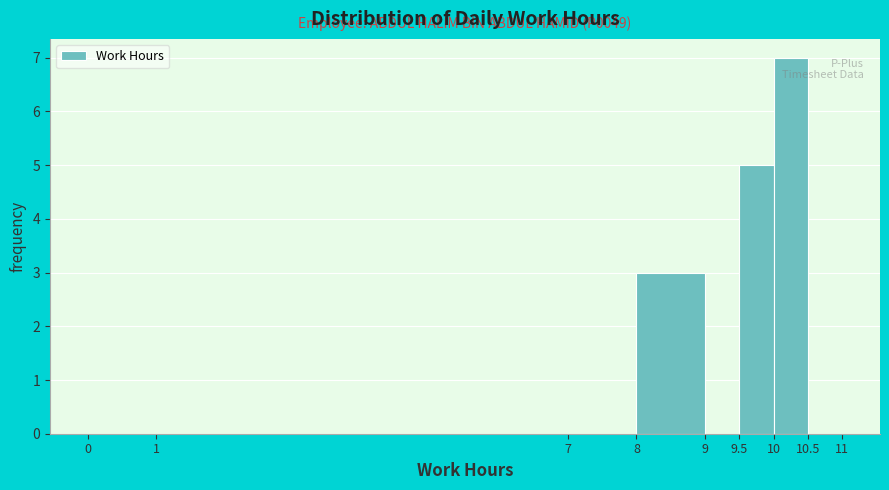

Over which range of the x-axis is the bar tallest?

10 to 10.5